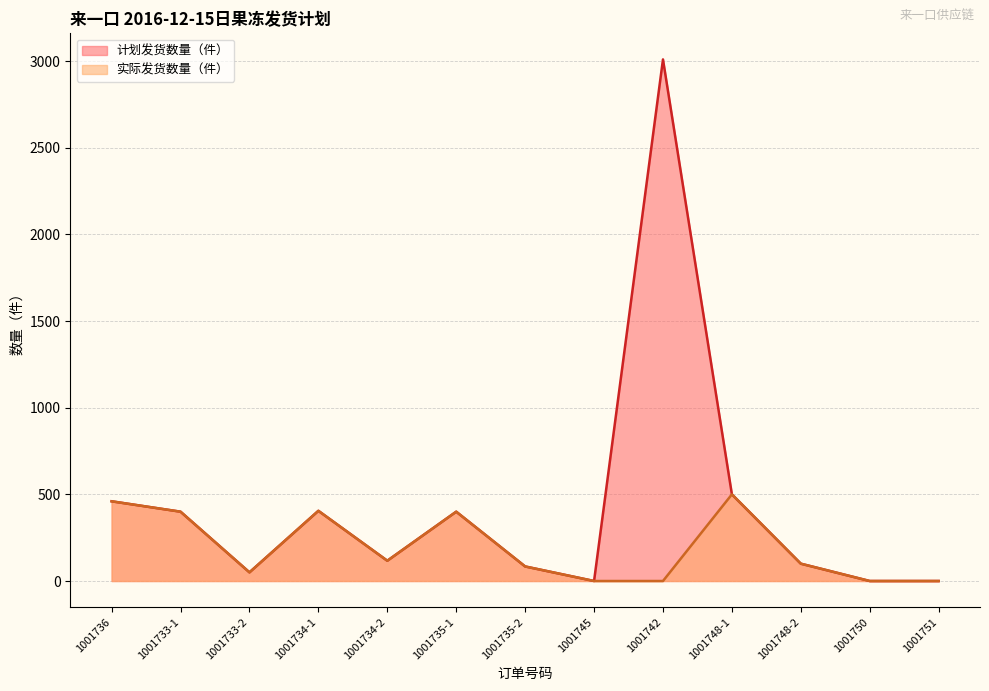

Where does the 计划发货数量（件） series first go above 117?

1001736